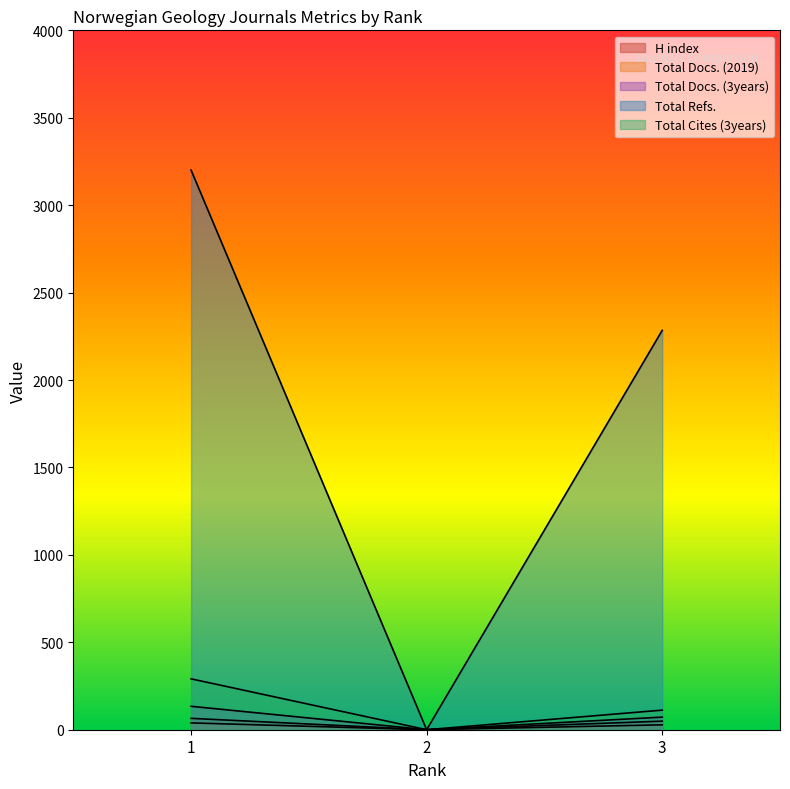

Which category has the highest value across all series?

1